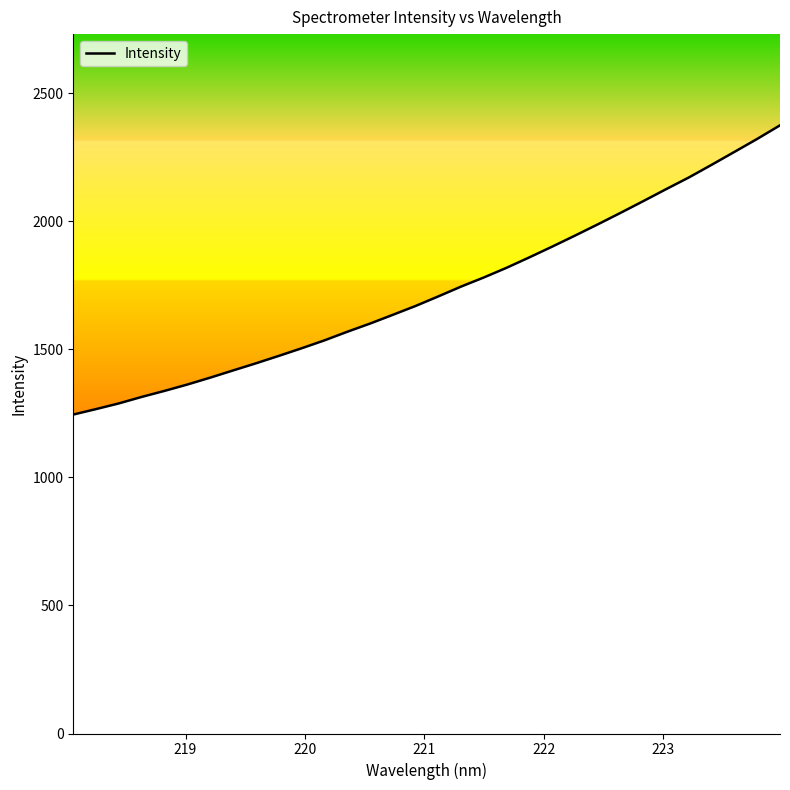

What is the maximum value shown in the chart?

2375.3